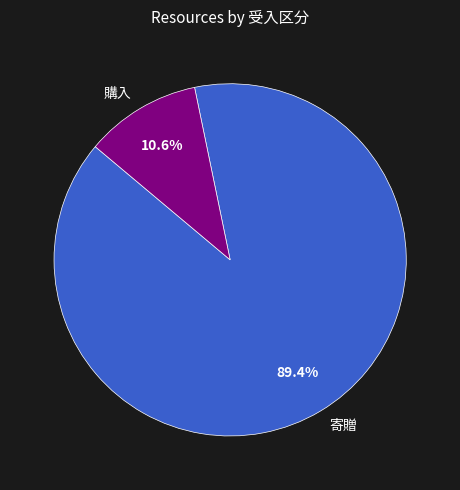

The 購入 slice represents 21% of the pie. True or false?

False